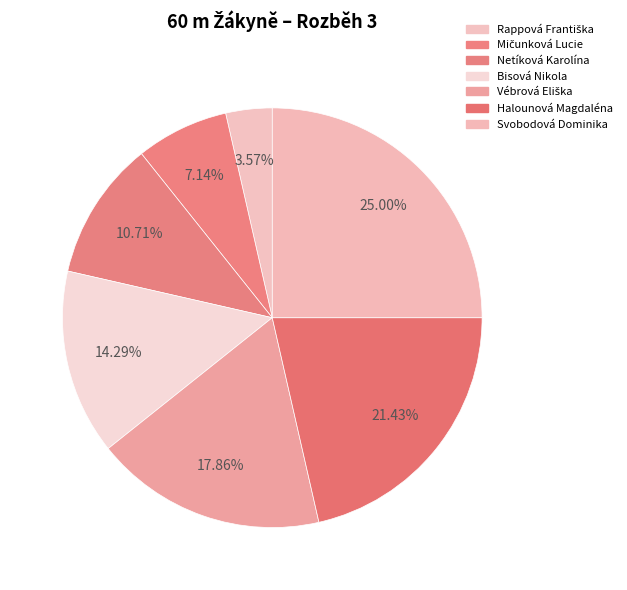

To the nearest percent, what is the difference between the largest and smallest slice percentages?

21%